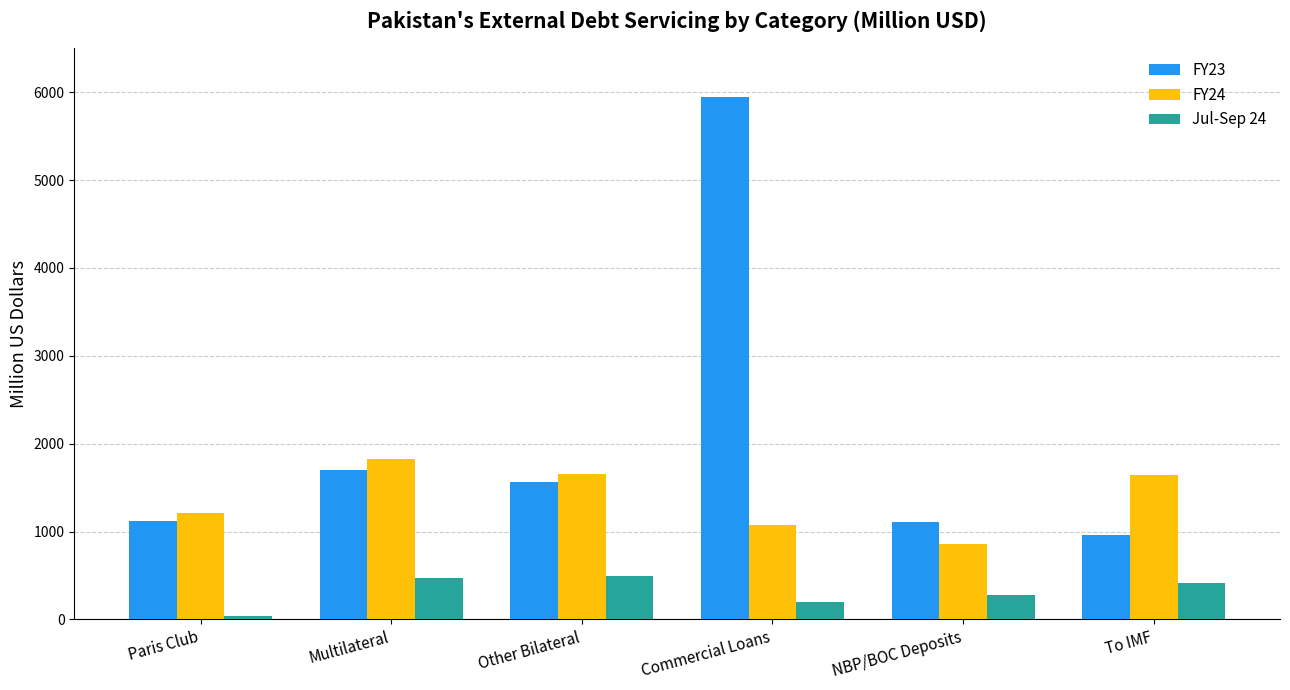

Which series has the largest total across all categories?

FY23